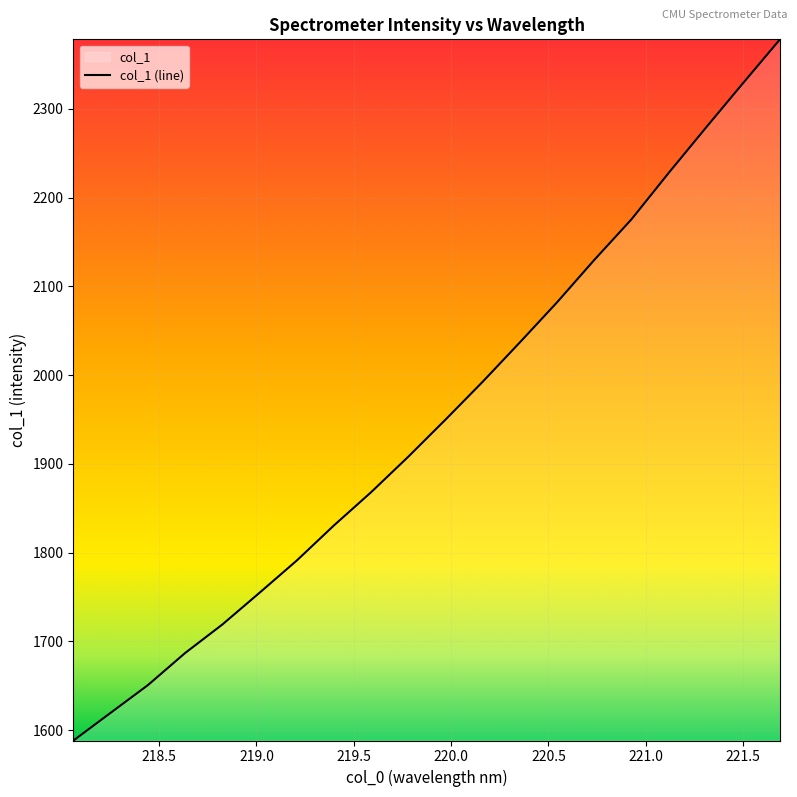

What is the smallest value displayed?

1588.5